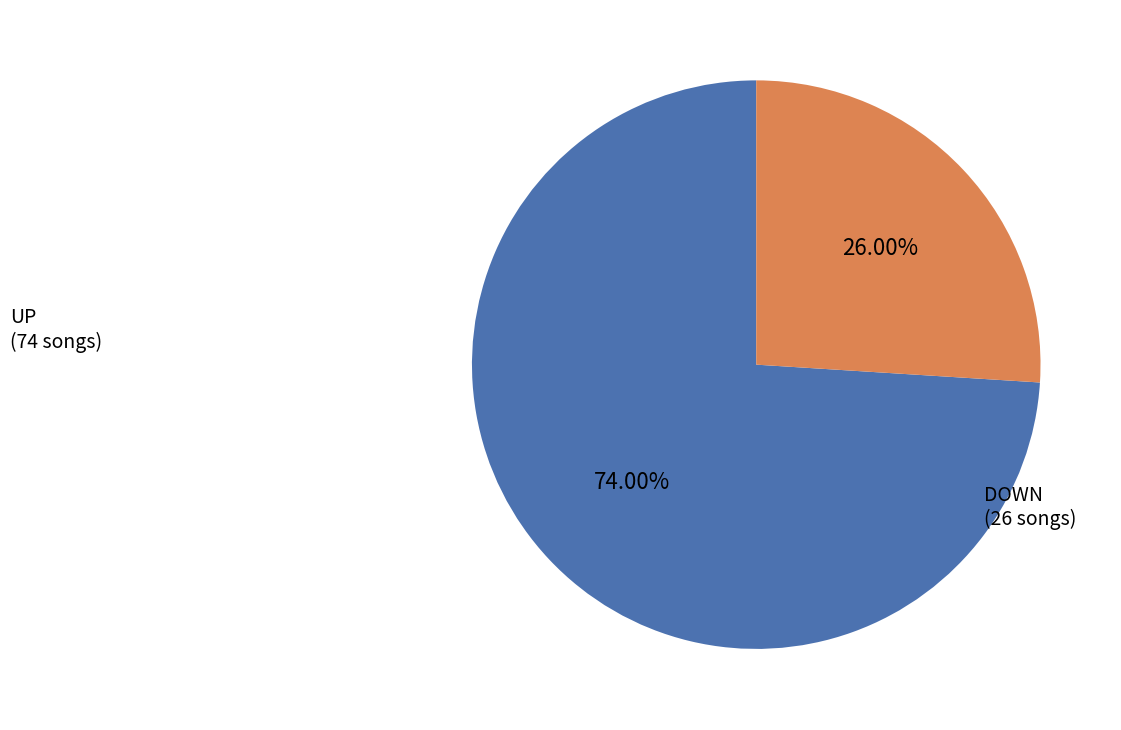

Is there any slice that represents more than half of the pie?

Yes